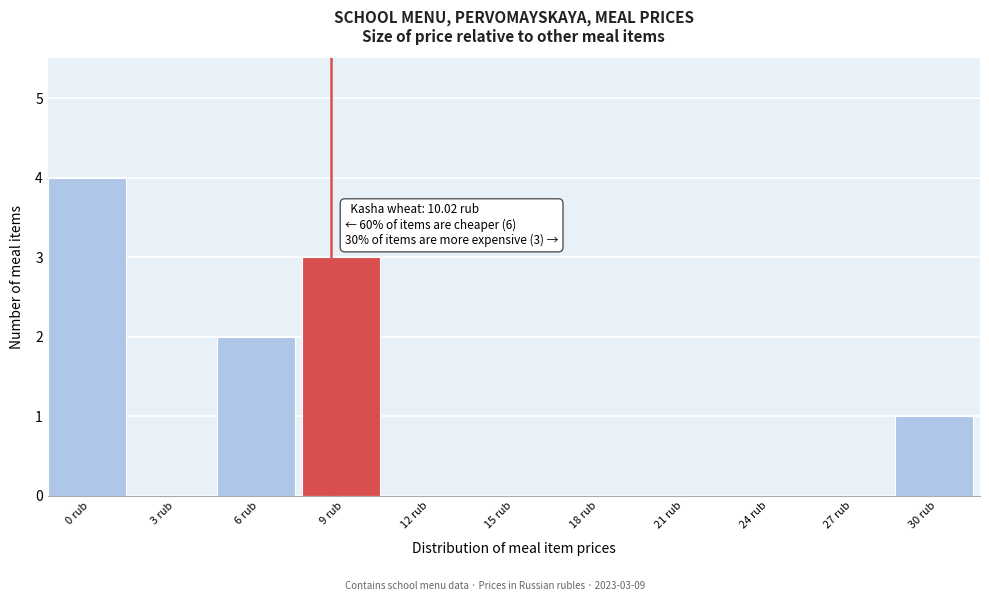

Reading left to right, extract all data points from this chart.

0 rub=4	3 rub=0	6 rub=2	9 rub=3	12 rub=0	15 rub=0	18 rub=0	21 rub=0	24 rub=0	27 rub=0	30 rub=1